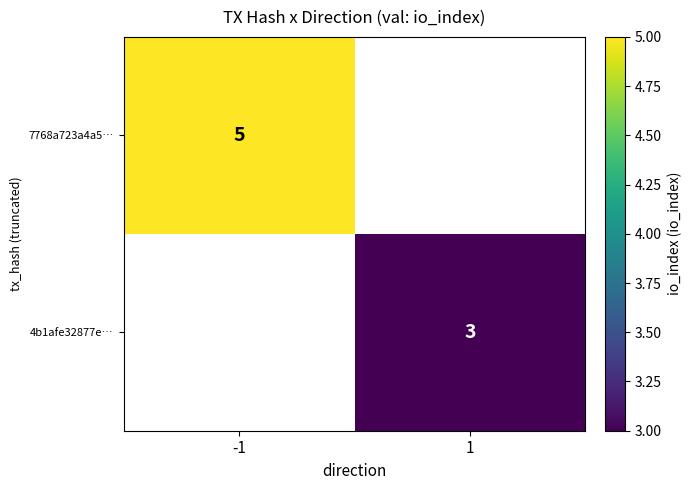

The 7768a723a4a5… series shows 1.4 at -1. True or false?

False